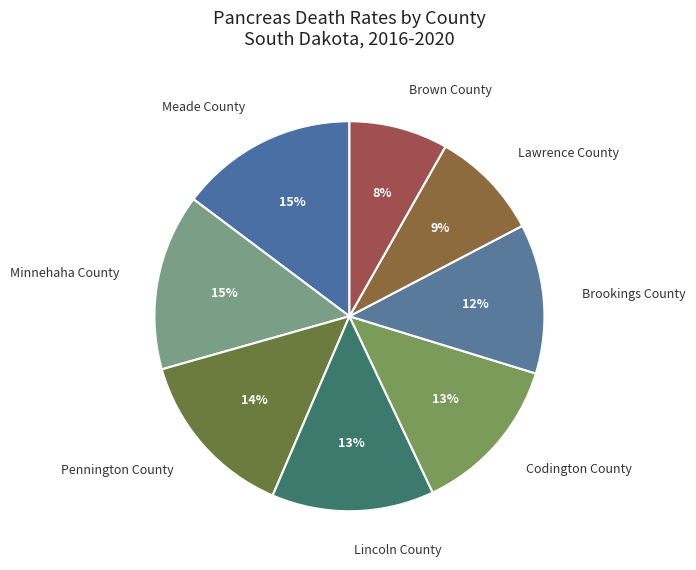

Combined, do Brookings County and Pennington County account for over 50%?

No